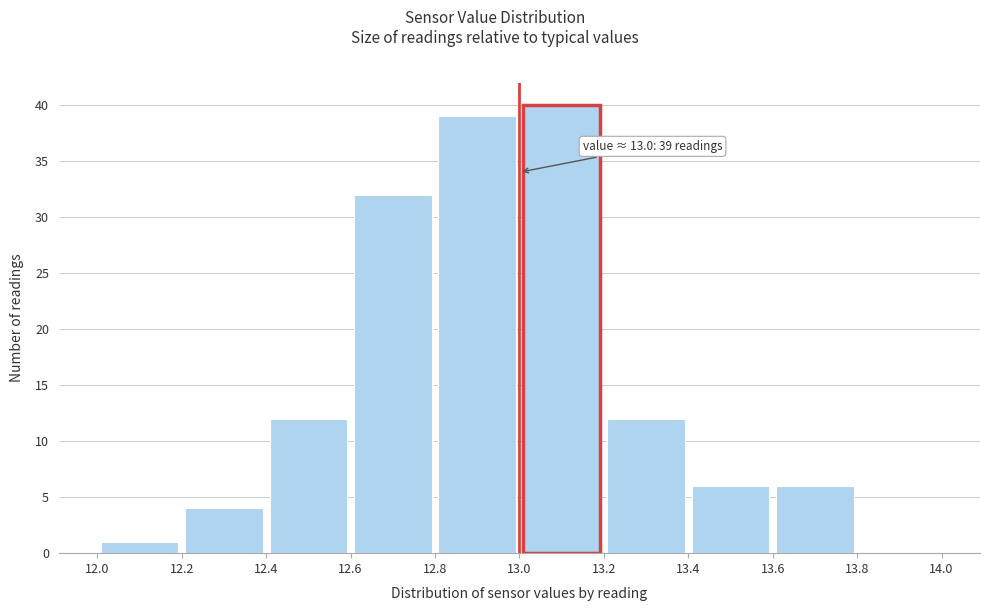

Over which range of the x-axis is the bar tallest?

13.0 to 13.2